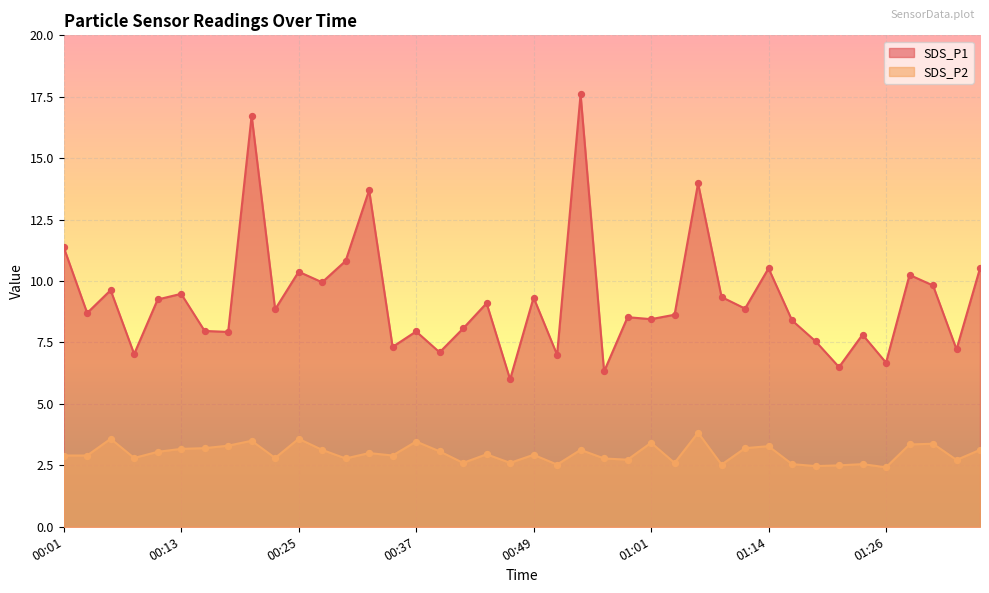

Which series has the largest Y range (max minus min)?

SDS_P1